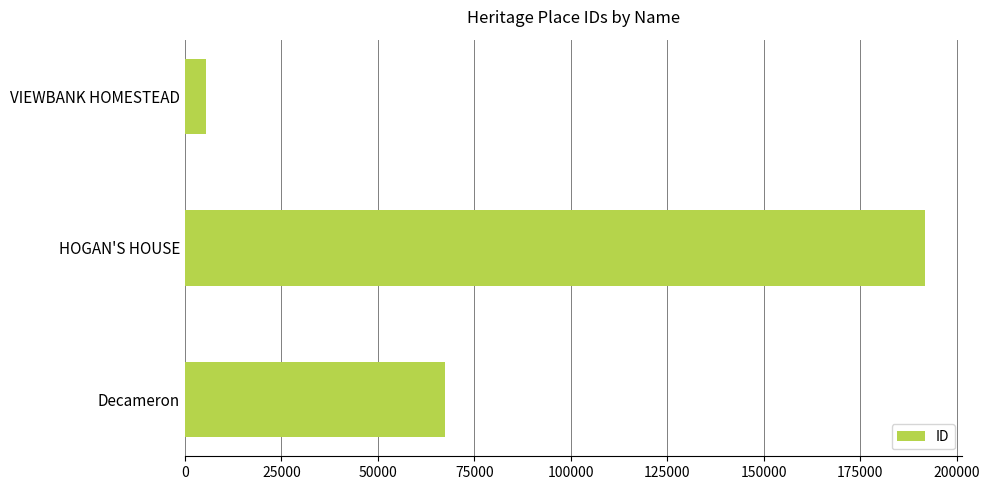

What is the change in value from VIEWBANK HOMESTEAD to Decameron?

+61913